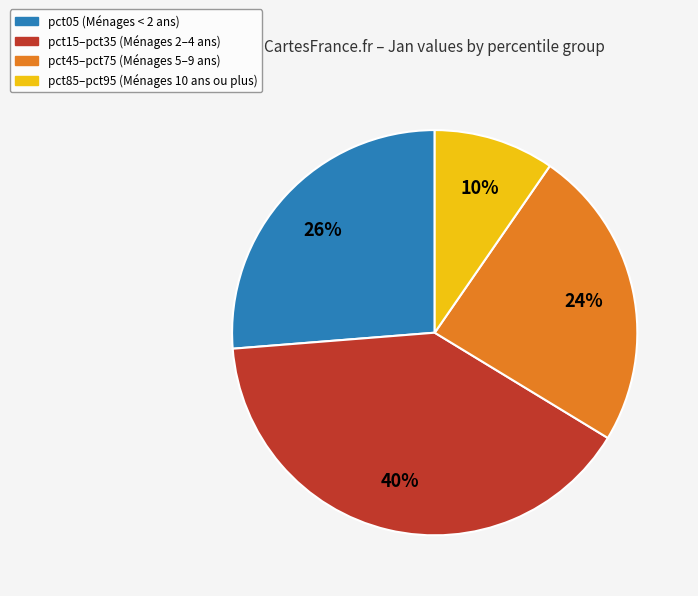

To the nearest percent, what is the average slice percentage?

25%